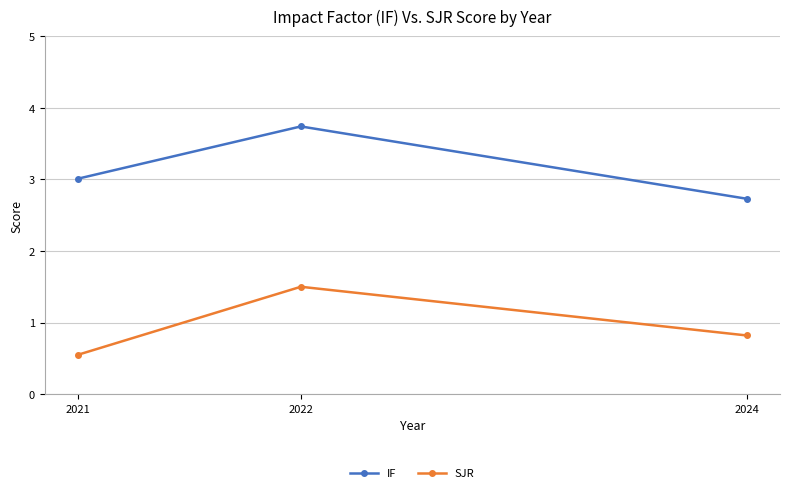

The value of SJR at 2024 is 0.3. True or false?

False